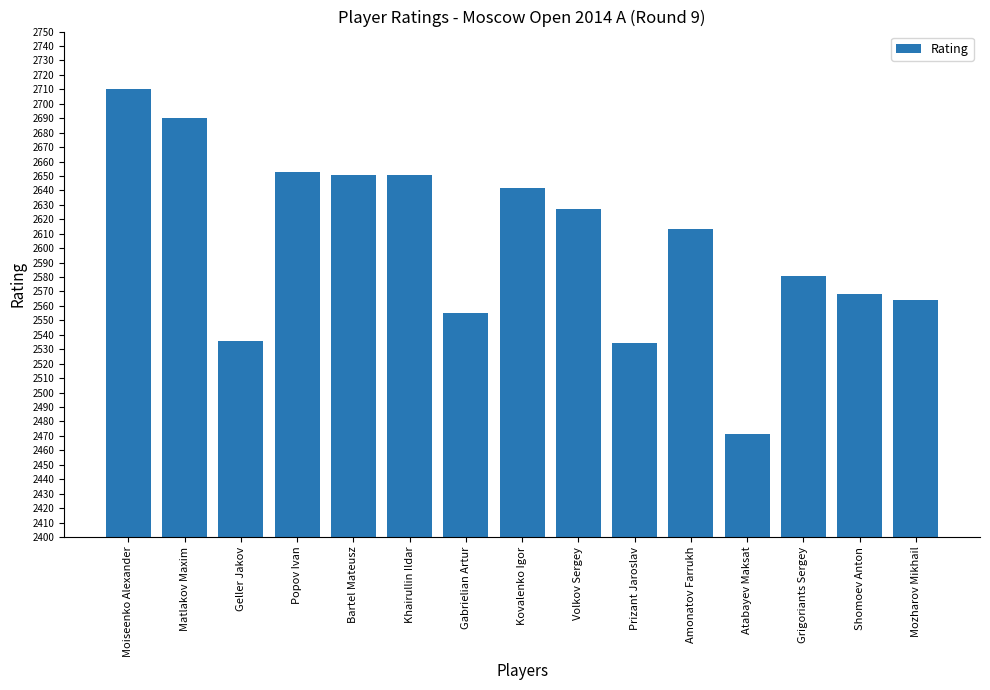

Approximately how many times larger is the value at Geller Jakov compared to Amonatov Farrukh?

1.0